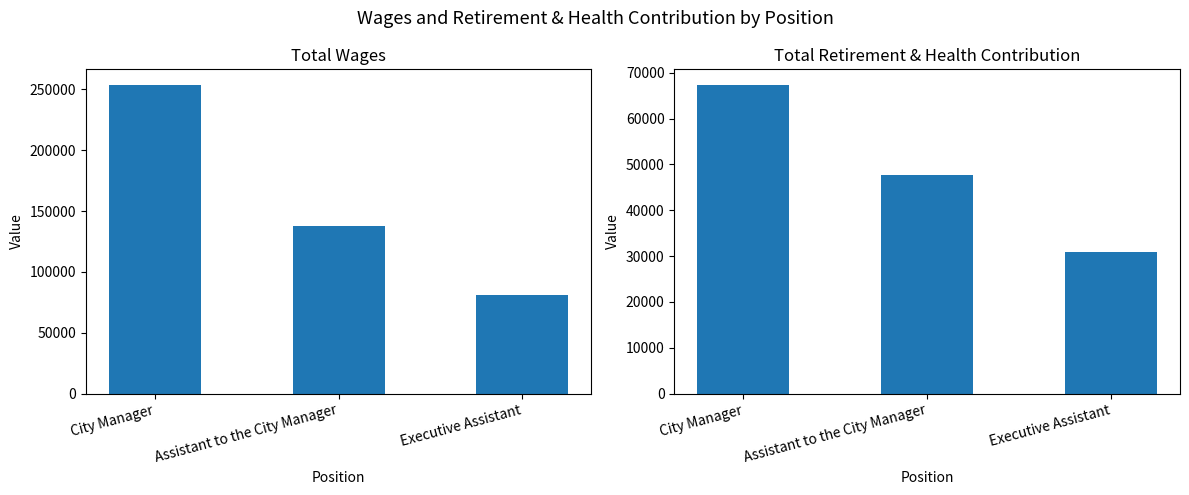

What is the sum of the Total Retirement & Health Contribution values at Executive Assistant and Assistant to the City Manager?

78526